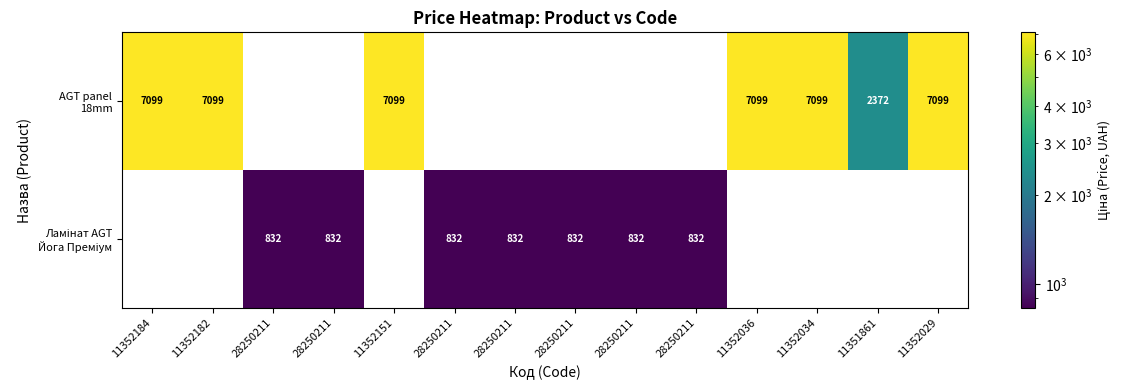

Is it true that Ламінат AGT Йога Преміум equals 832.4 at 28250211?

True